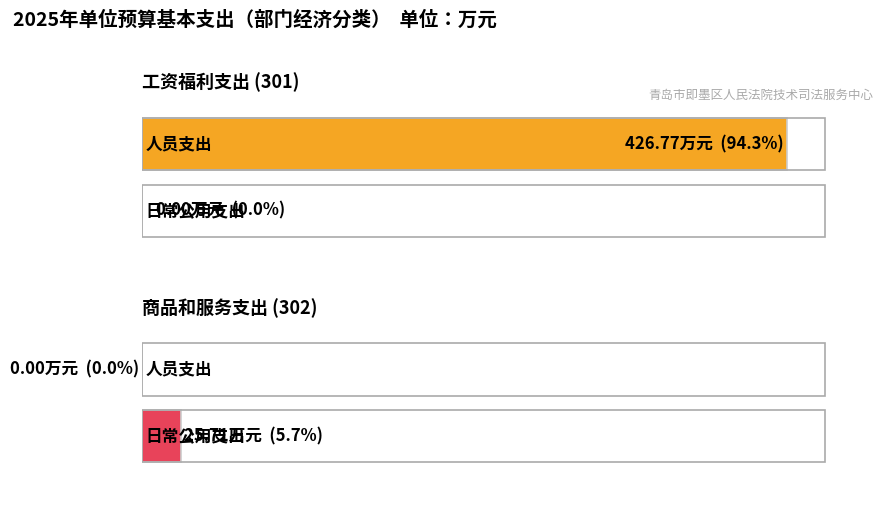

True or false: 日常公用支出 has a value of 0.0 at 工资福利支出 (301).

True